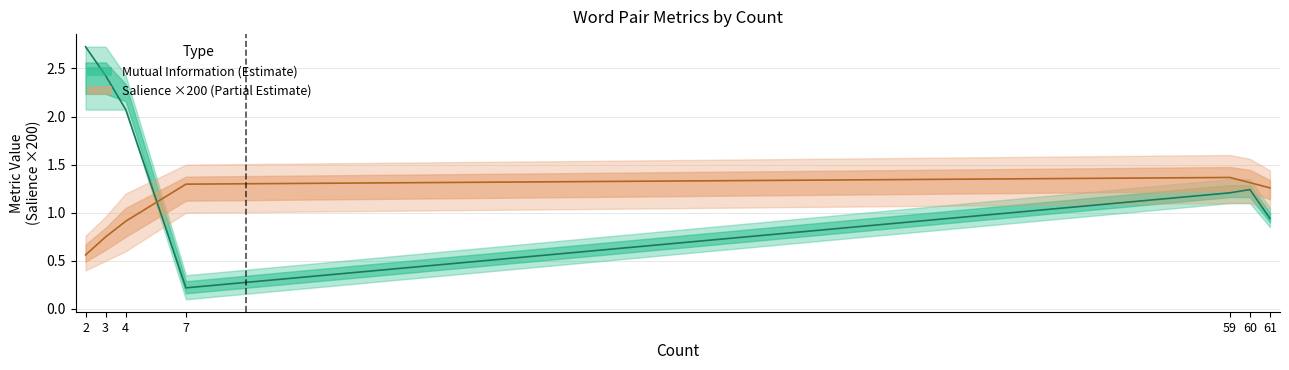

Rank the categories by Mutual Information value from highest to lowest.

2, 3, 4, 60, 59, 61, 7